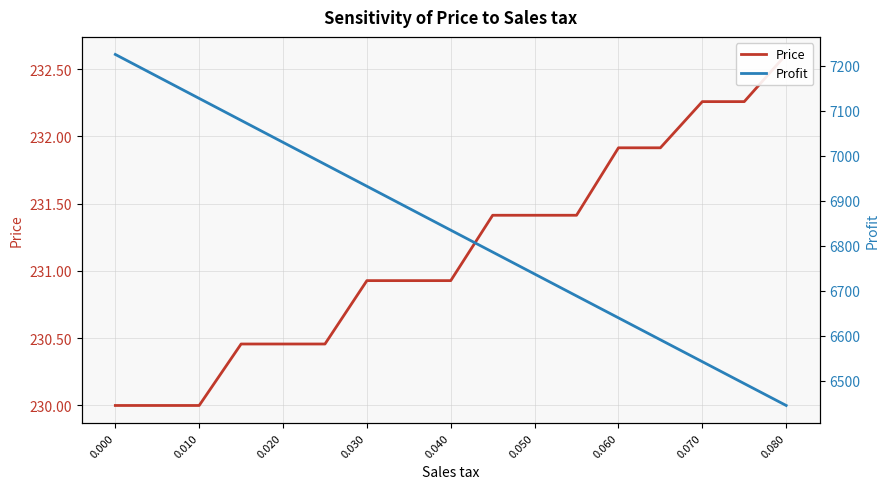

True or false: Profit and Price intersect in this chart.

False